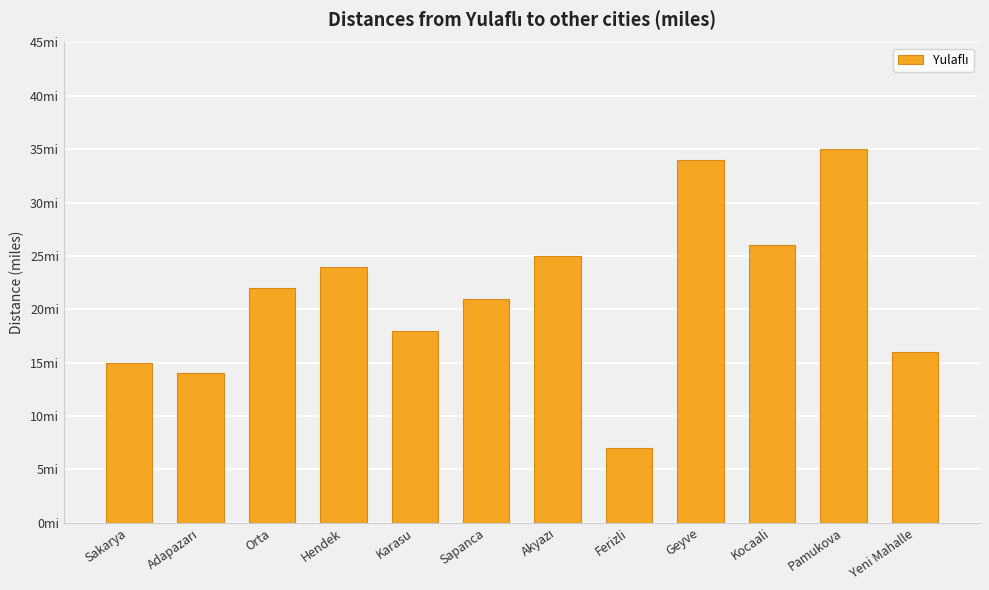

What is the difference between the maximum and minimum values?

28